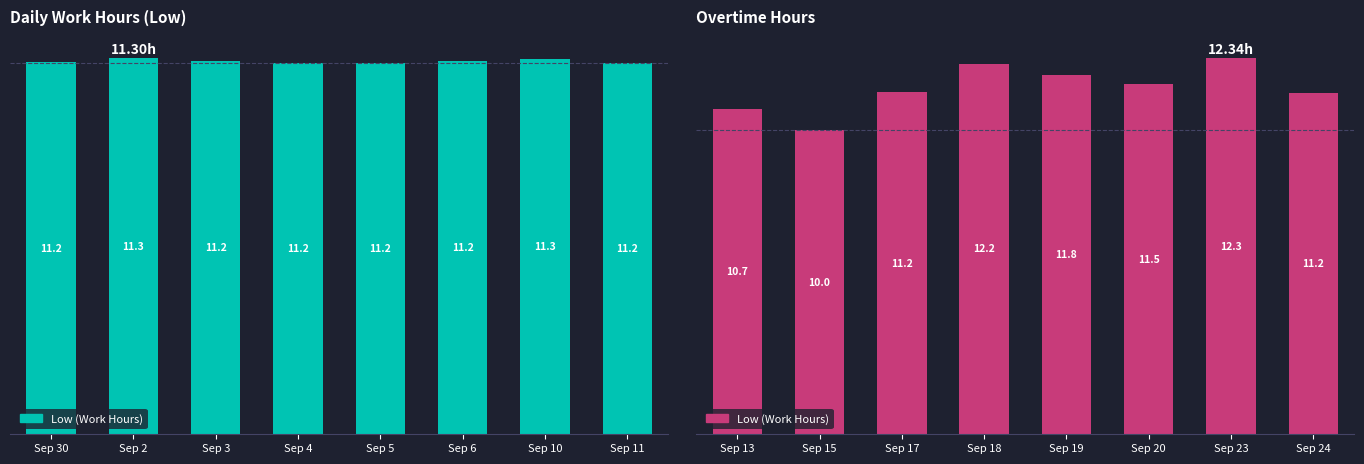

What is the smallest value displayed?

10.0